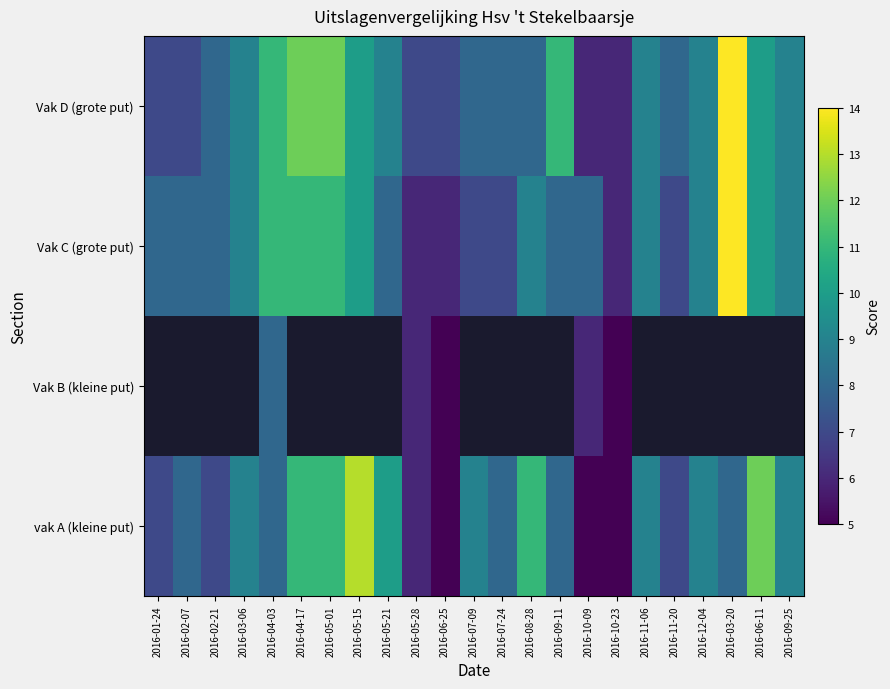

Count the number of data series in this chart.

4